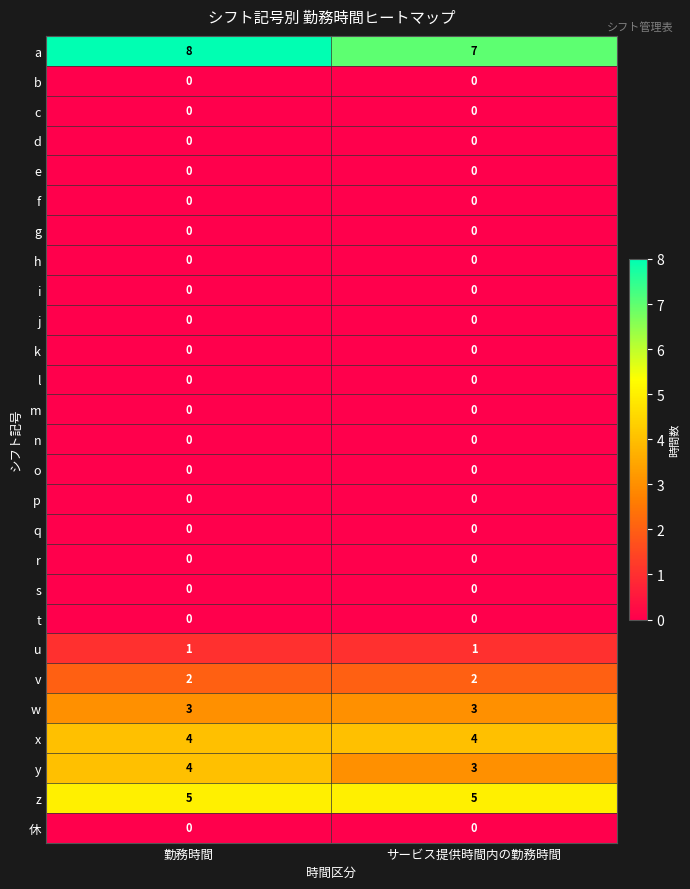

What is the spread (max minus min) of values at サービス提供時間内の勤務時間?

7